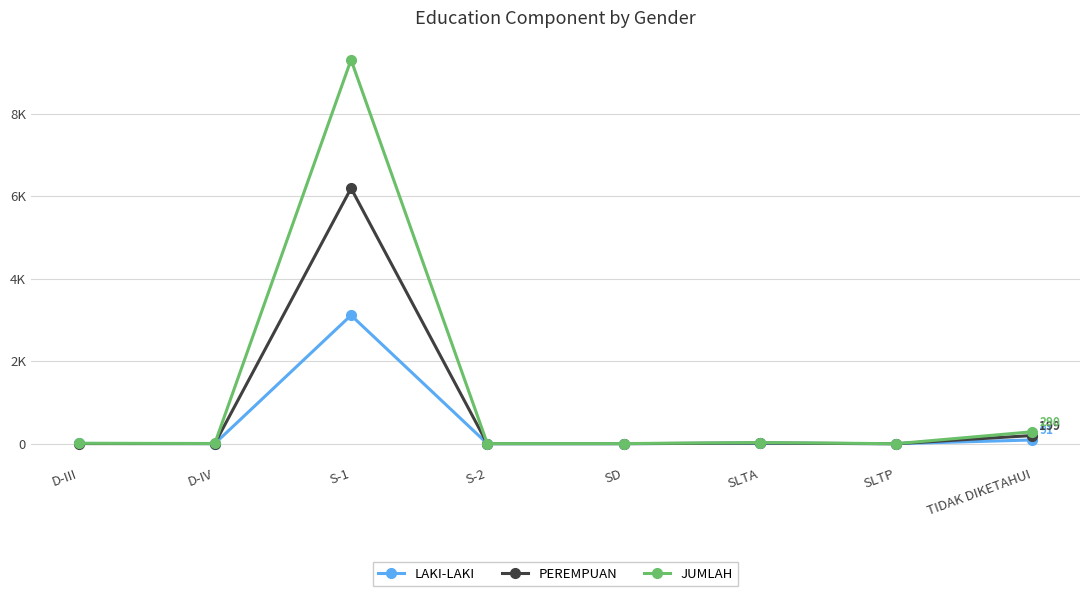

Is it true that LAKI-LAKI equals 3 at D-III?

False